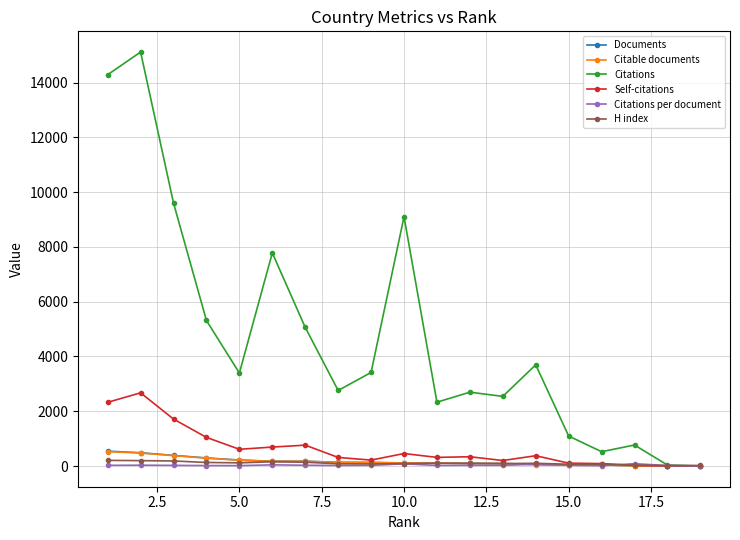

Which series has the largest range (max minus min)?

Citations